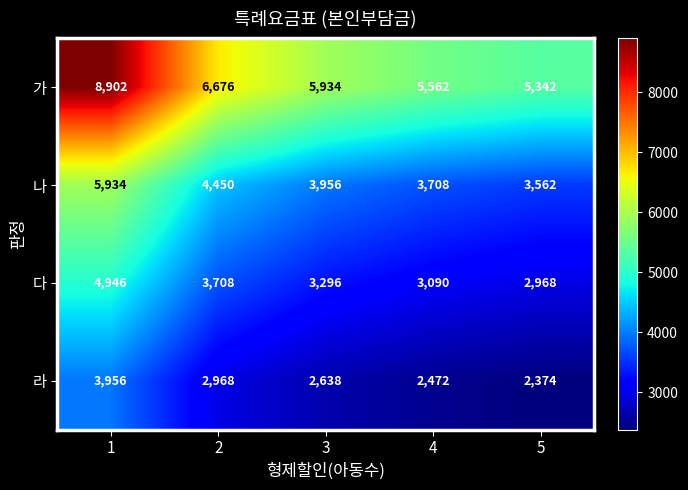

List the labels in order of 라 value, largest first.

1, 2, 3, 4, 5